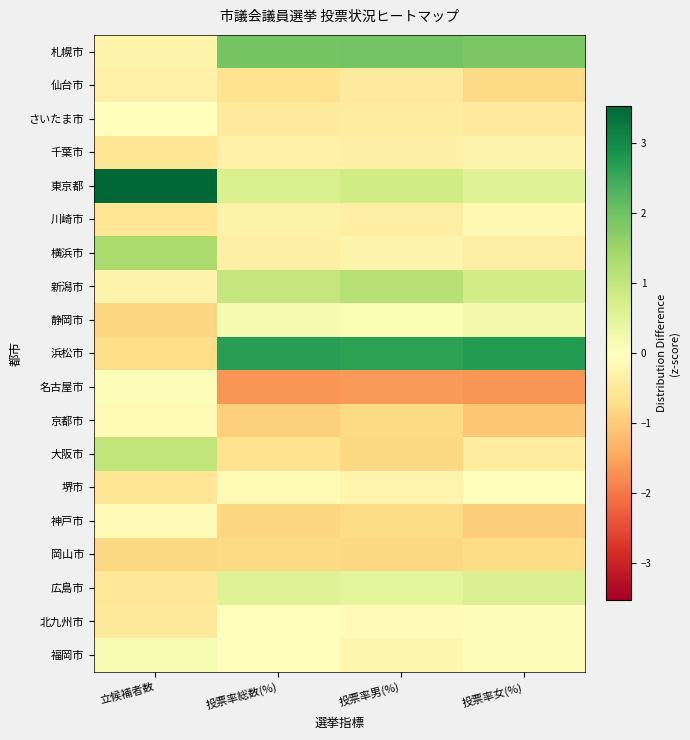

At 立候補者数, list the series in order from largest to smallest.

東京都, 横浜市, 大阪市, 福岡市, 名古屋市, さいたま市, 神戸市, 京都市, 札幌市, 新潟市, 仙台市, 北九州市, 広島市, 千葉市, 川崎市, 堺市, 浜松市, 岡山市, 静岡市